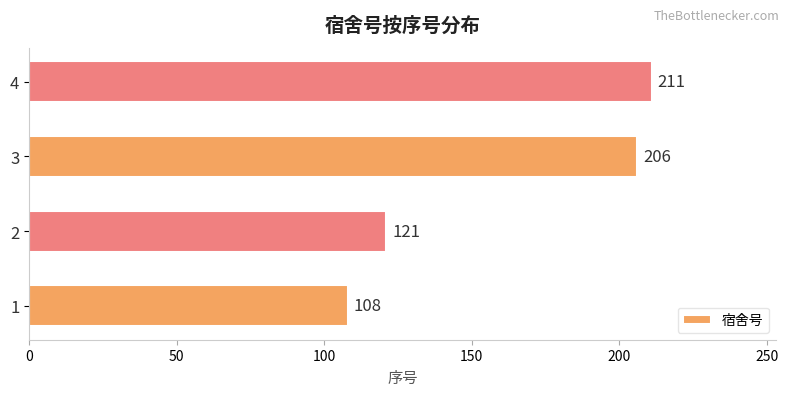

What is the average value?

162